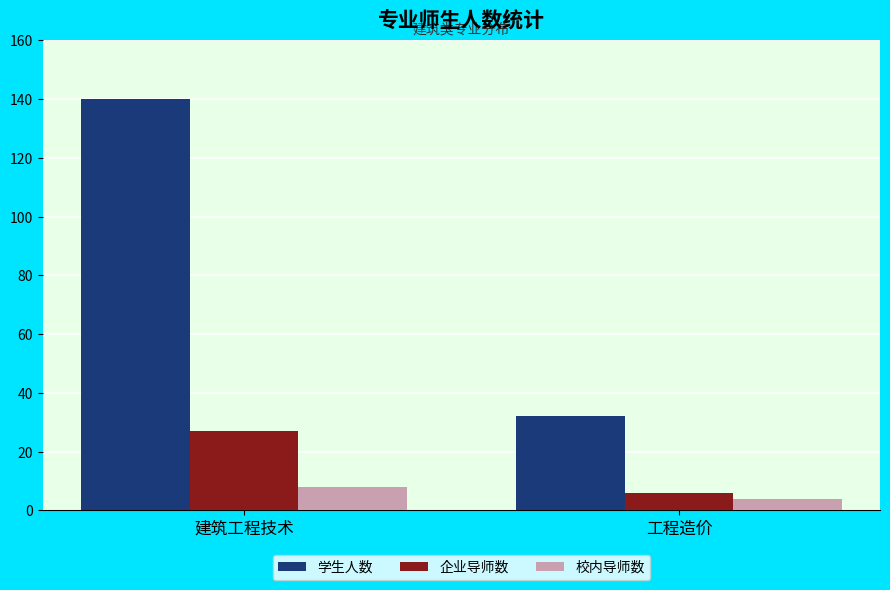

What is the spread (max minus min) of values at 建筑工程技术?

132